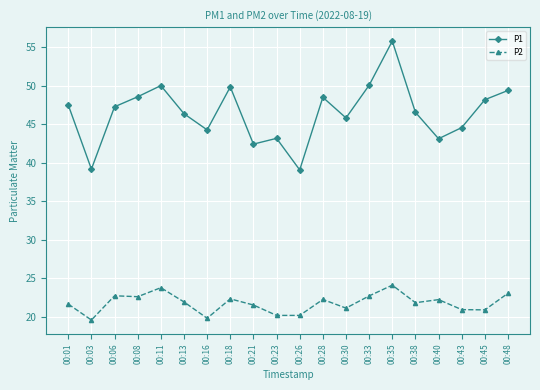

Count the number of categories in the chart.

20